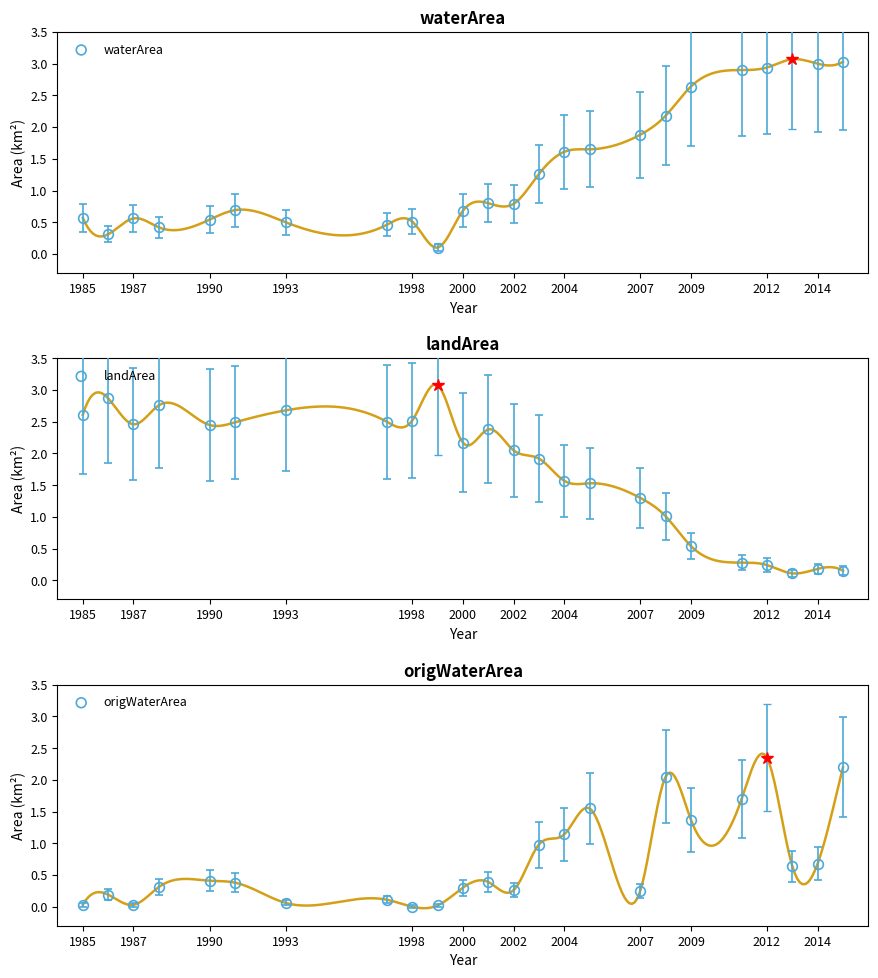

Which series has the largest total across all categories?

landArea